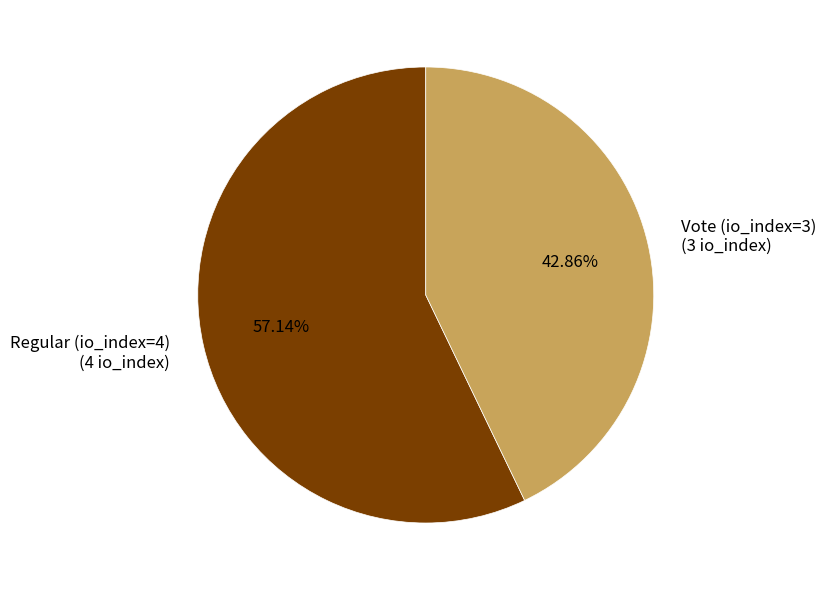

How much of the chart is everything except Regular (io_index=4)?

42.9%